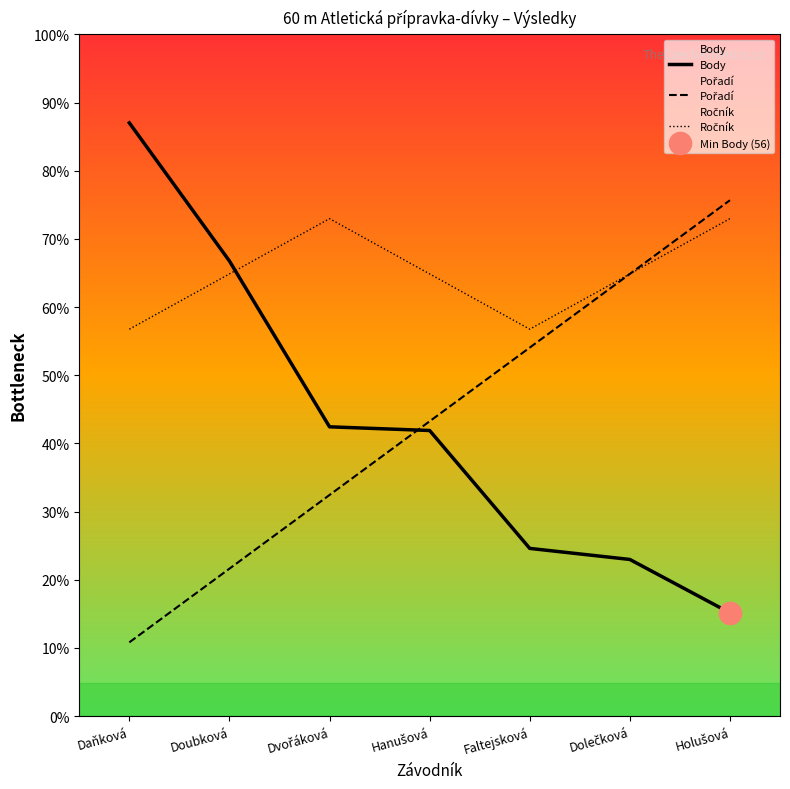

At which label is Body closest to 189?

Dvořáková